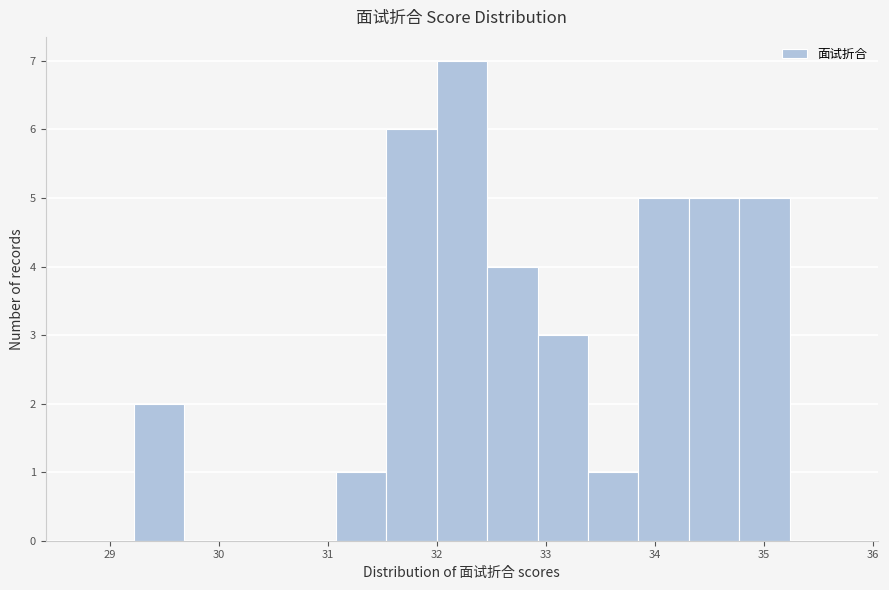

Reading left to right, list every bar in this chart as the range it spans on the x-axis followed by its height. Neither the bar edges nor the heights are printed on the chart, so give them approximately, as read against the axes.

28.8 to 29.2: 0
29.2 to 29.7: 2
29.7 to 30.1: 0
30.1 to 30.6: 0
30.6 to 31.1: 0
31.1 to 31.5: 1
31.5 to 32.0: 6
32.0 to 32.5: 7
32.5 to 32.9: 4
32.9 to 33.4: 3
33.4 to 33.8: 1
33.8 to 34.3: 5
34.3 to 34.8: 5
34.8 to 35.2: 5
35.2 to 35.7: 0